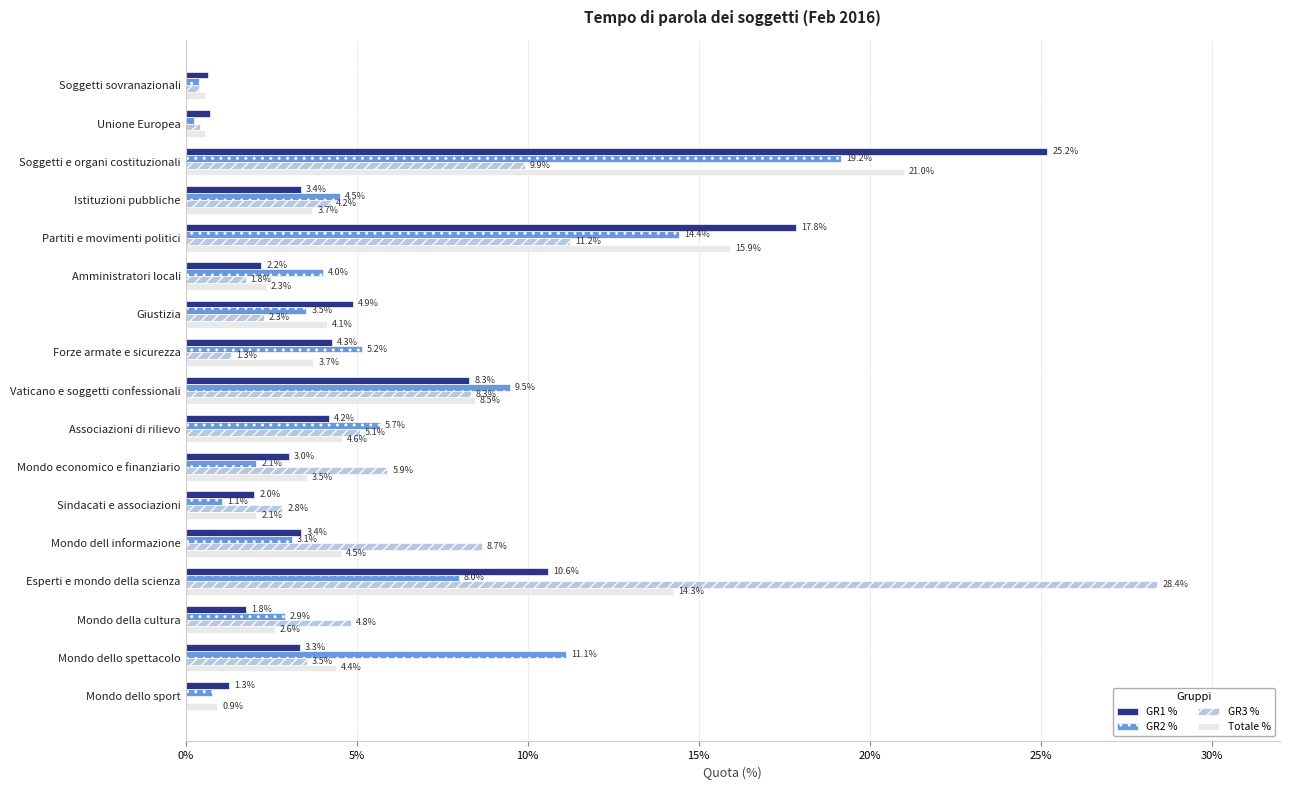

What is the sum of all Totale % values?

97.3